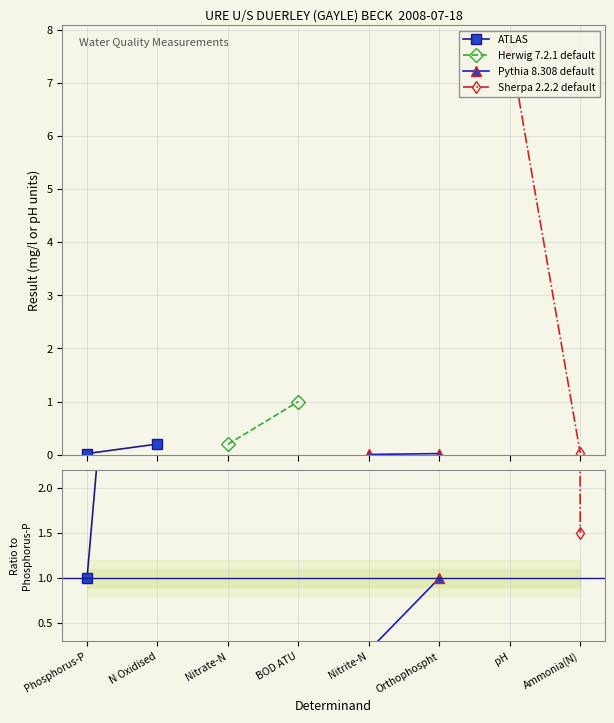

At which category does the chart reach its minimum across all series?

Phosphorus-P